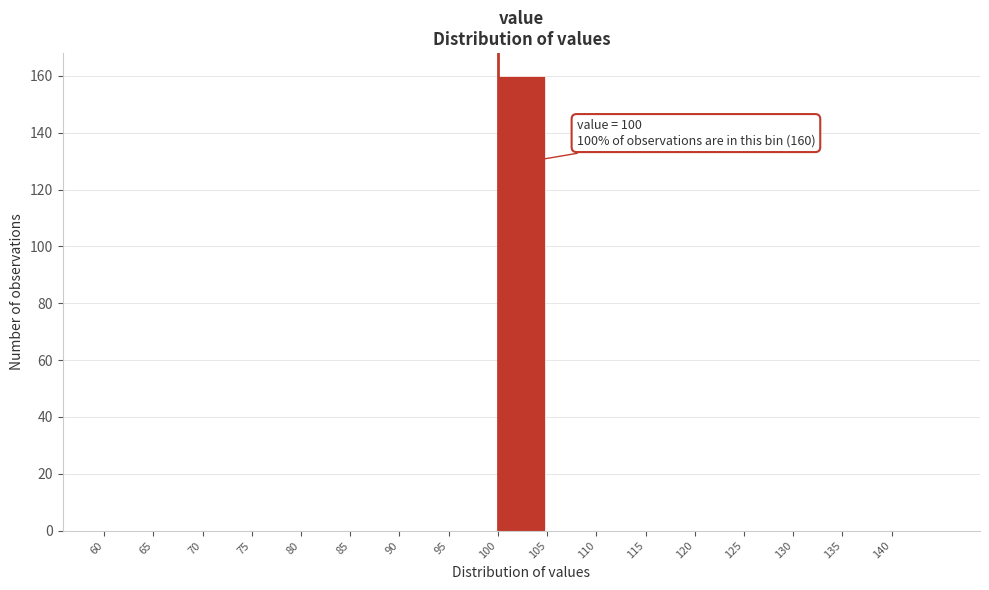

Over which range of the x-axis is the bar tallest?

100 to 105